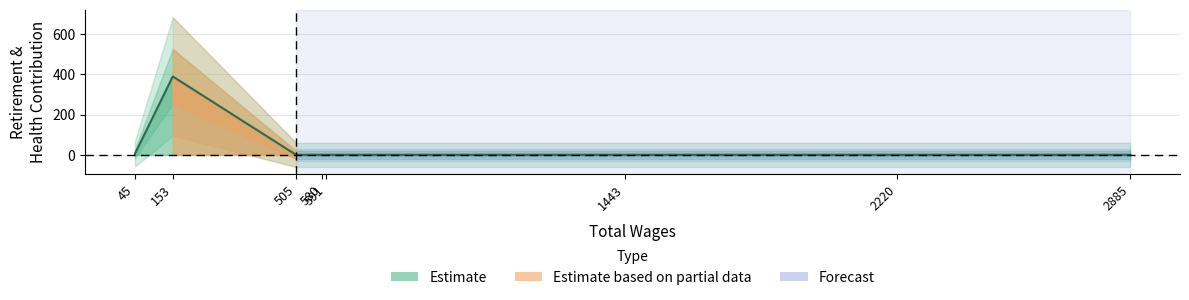

What is the label of the 1st point from the right?

2885.0